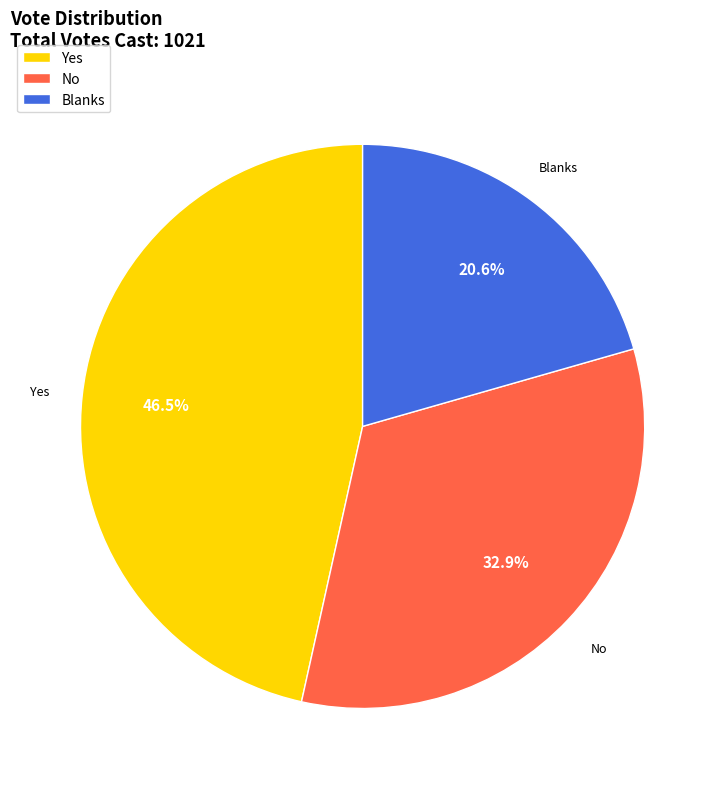

Between Yes and Blanks, which is larger?

Yes